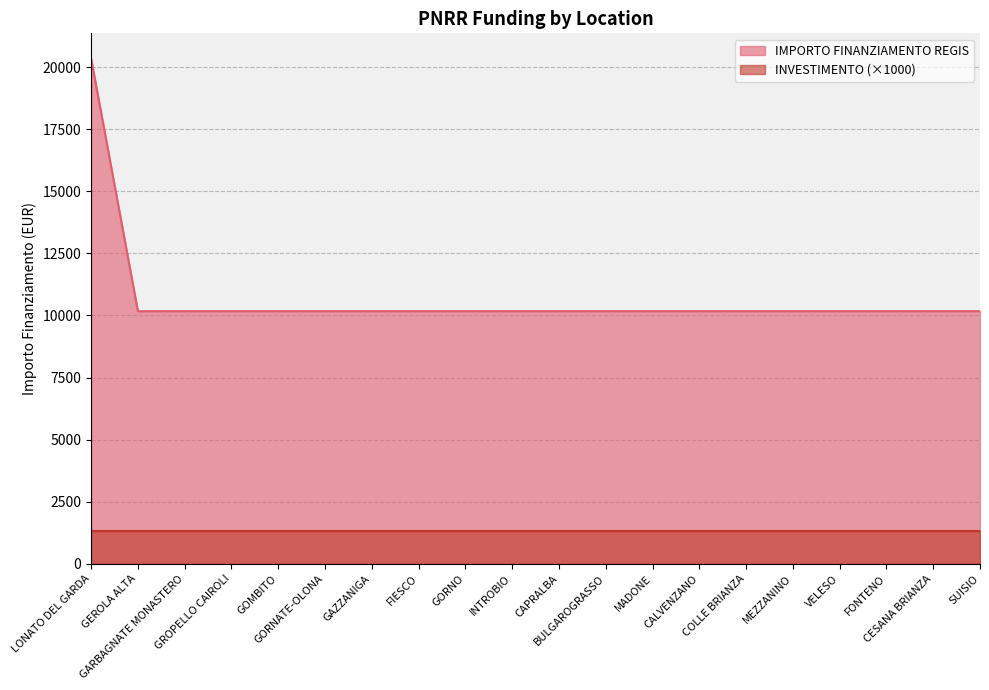

Rank the categories by value from highest to lowest.

LONATO DEL GARDA, GEROLA ALTA, GARBAGNATE MONASTERO, GROPELLO CAIROLI, GOMBITO, GORNATE-OLONA, GAZZANIGA, FIESCO, GORNO, INTROBIO, CAPRALBA, BULGAROGRASSO, MADONE, CALVENZANO, COLLE BRIANZA, MEZZANINO, VELESO, FONTENO, CESANA BRIANZA, SUISIO